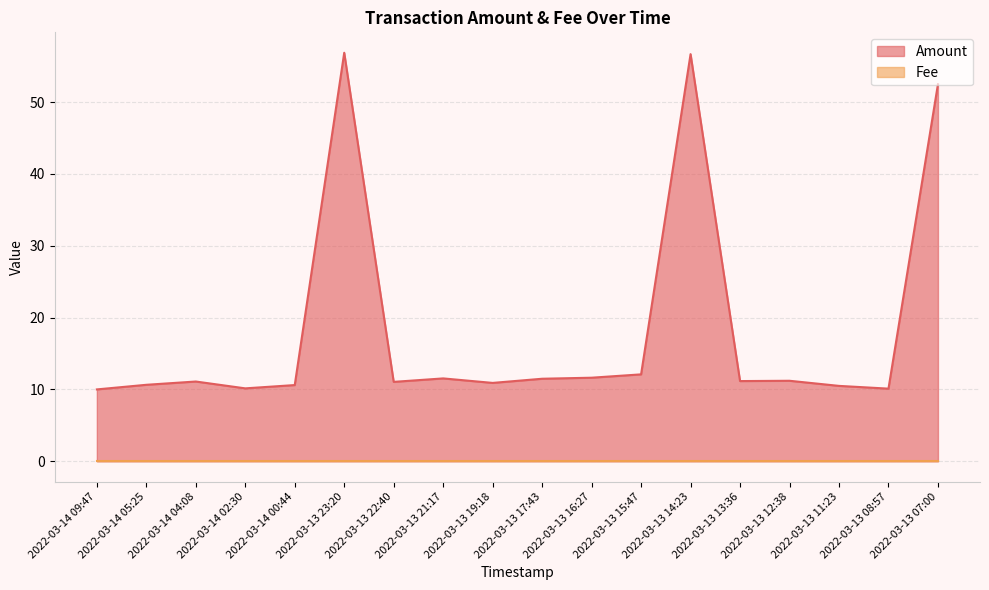

Reading left to right, extract all data points from this chart.

2022-03-14 09:47=10.0	2022-03-14 05:25=10.6	2022-03-14 04:08=11.1	2022-03-14 02:30=10.1	2022-03-14 00:44=10.6	2022-03-13 23:20=56.9	2022-03-13 22:40=11.1	2022-03-13 21:17=11.5	2022-03-13 19:18=10.9	2022-03-13 17:43=11.5	2022-03-13 16:27=11.6	2022-03-13 15:47=12.1	2022-03-13 14:23=56.7	2022-03-13 13:36=11.2	2022-03-13 12:38=11.2	2022-03-13 11:23=10.5	2022-03-13 08:57=10.1	2022-03-13 07:00=52.5